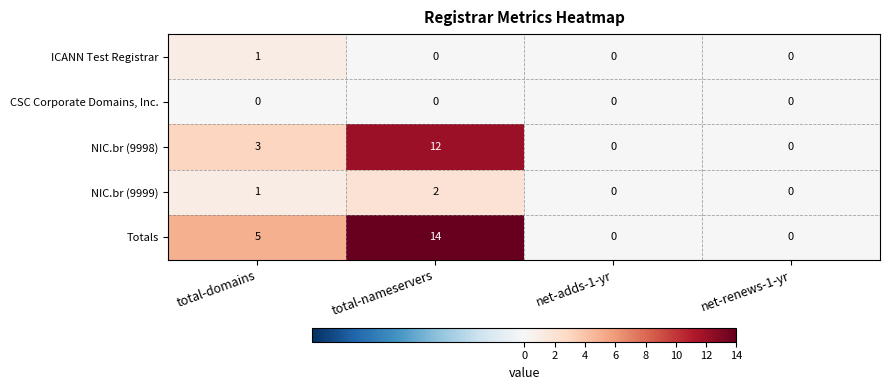

Reading left to right, transcribe all the data shown in this chart.

ICANN Test Registrar: 1	0	0	0
CSC Corporate Domains, Inc.: 0	0	0	0
NIC.br (9998): 3	12	0	0
NIC.br (9999): 1	2	0	0
Totals: 5	14	0	0